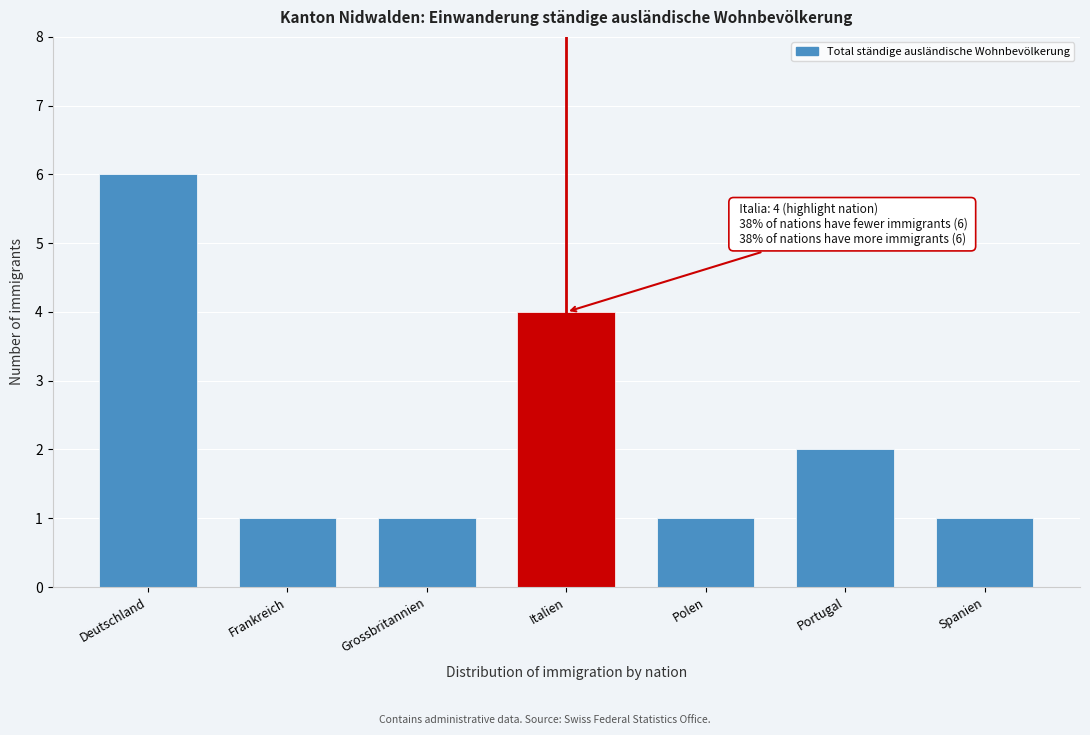

Reading left to right, list all the values displayed in this chart.

Deutschland=6	Frankreich=1	Grossbritannien=1	Italien=4	Polen=1	Portugal=2	Spanien=1